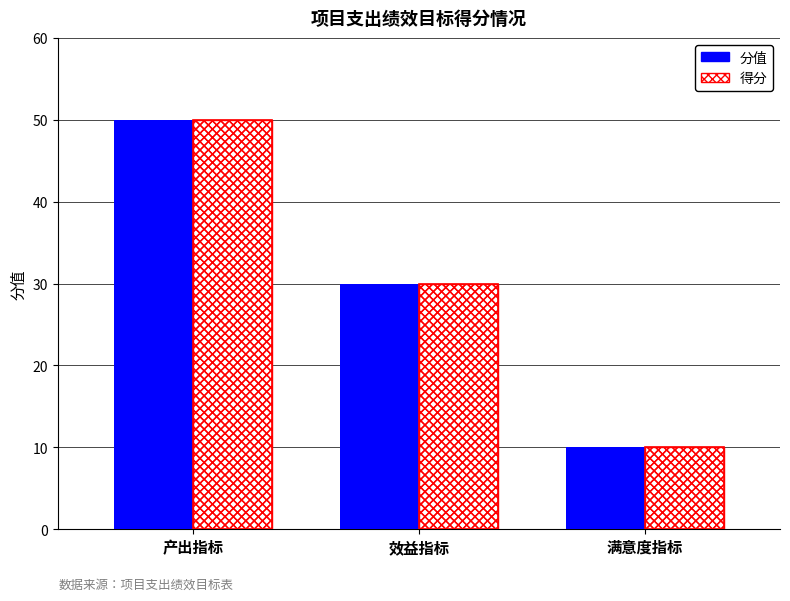

Which series changed the most between 产出指标 and 满意度指标?

分值